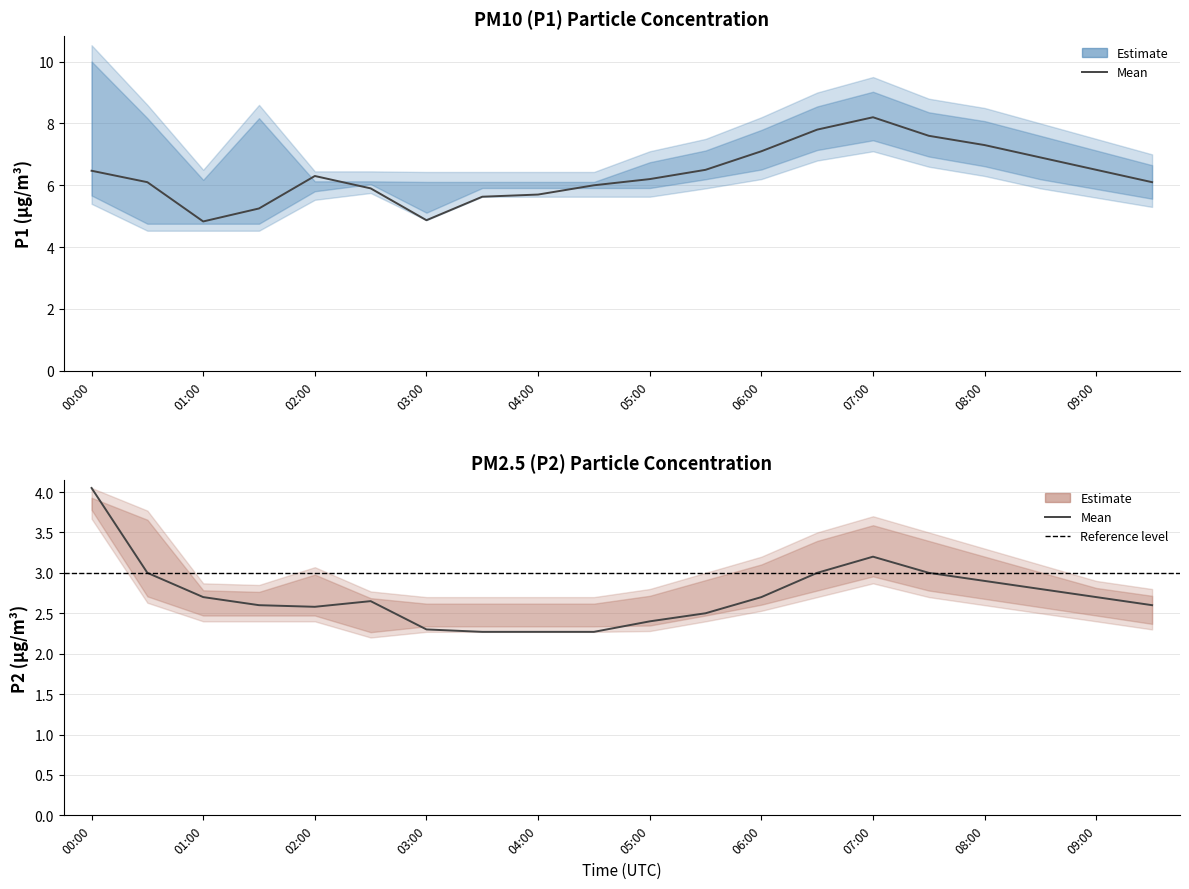

Where is P2_lower nearest to the value 2?

02:30